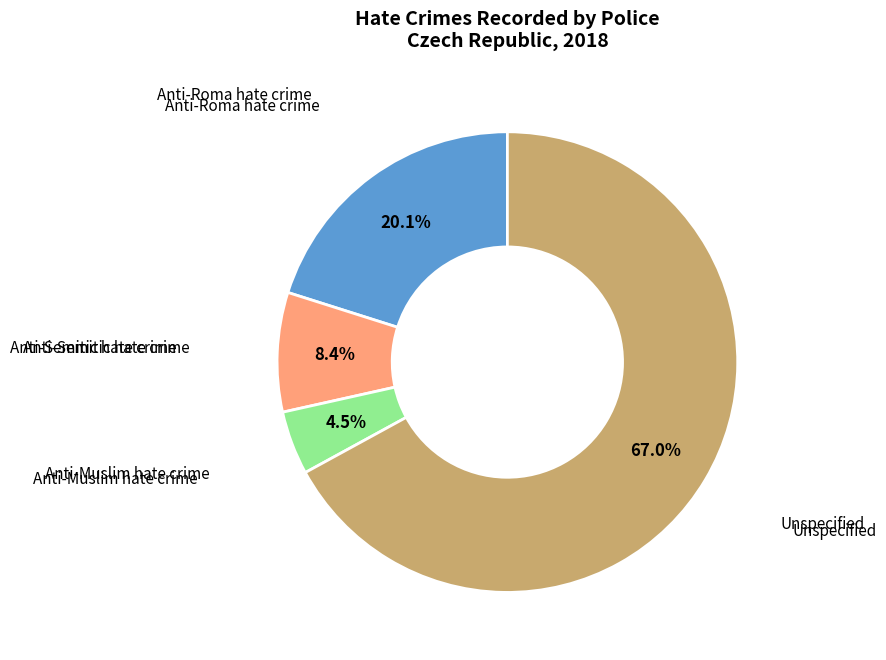

To the nearest percent, what is the average slice percentage?

25%